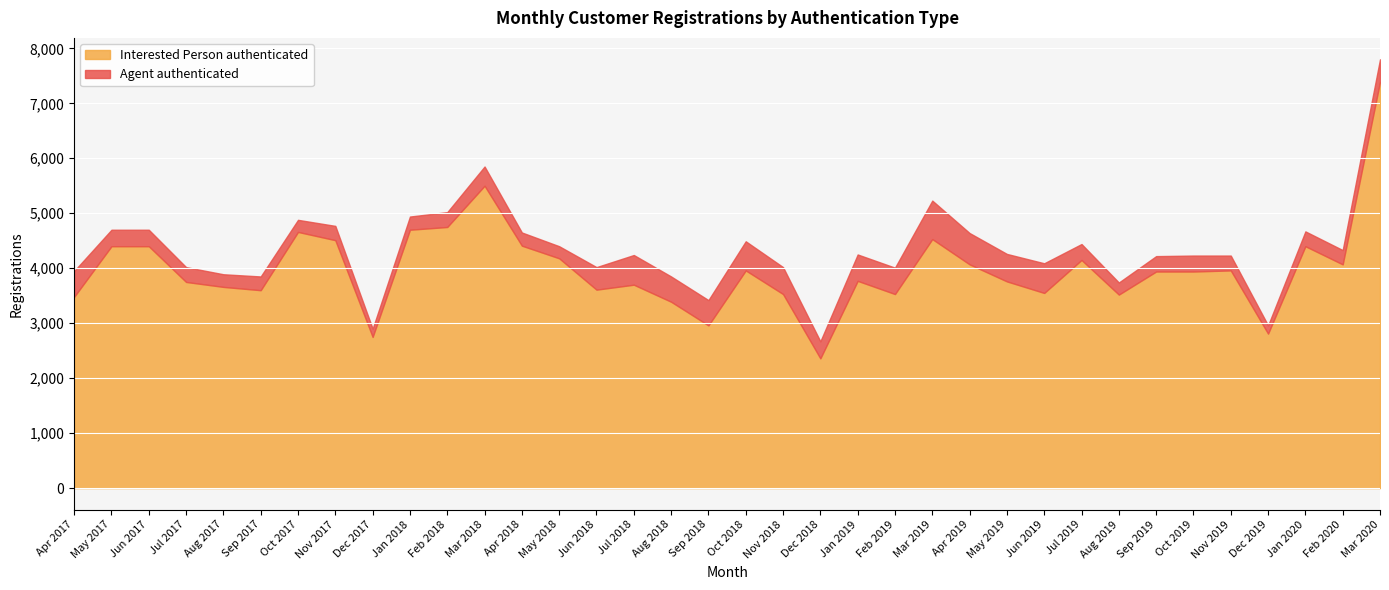

At Apr 2019, list the series in order from smallest to largest.

Agent authenticated, Interested Person authenticated